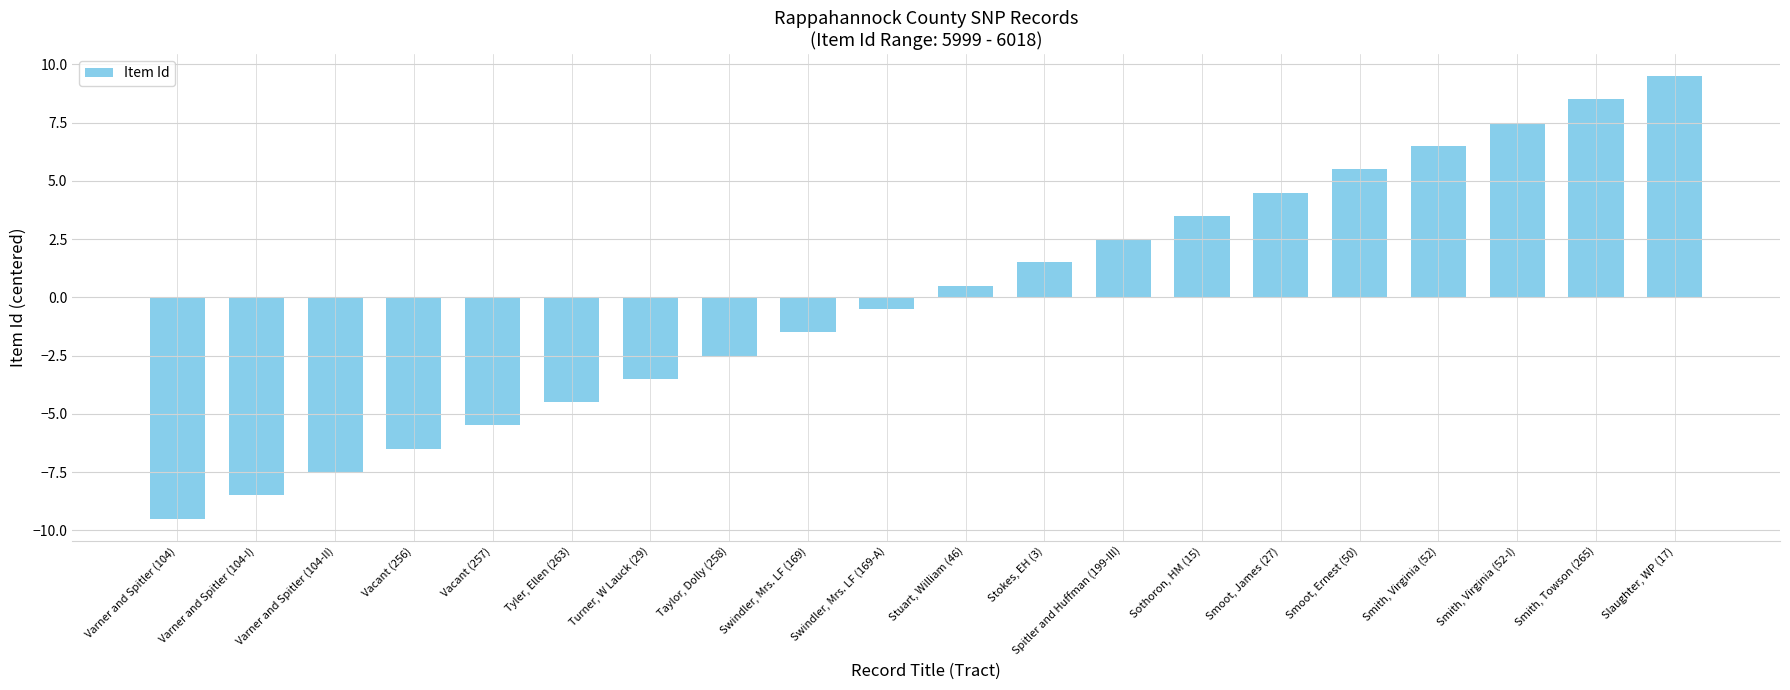

List the labels in order of value, largest first.

Slaughter, WP (17), Smith, Towson (265), Smith, Virginia (52-I), Smith, Virginia (52), Smoot, Ernest (50), Smoot, James (27), Sothoron, HM (15), Spitler and Huffman (199-III), Stokes, EH (3), Stuart, William (46), Swindler, Mrs. LF (169-A), Swindler, Mrs. LF (169), Taylor, Dolly (258), Turner, W Lauck (29), Tyler, Ellen (263), Vacant (257), Vacant (256), Varner and Spitler (104-II), Varner and Spitler (104-I), Varner and Spitler (104)